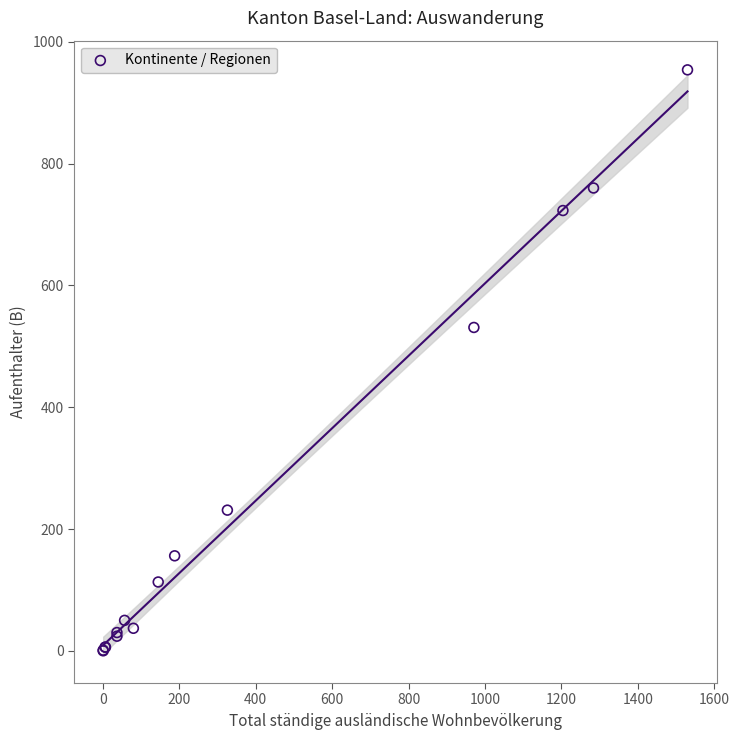

What Y value in the scatter plot is closest to 477?

531